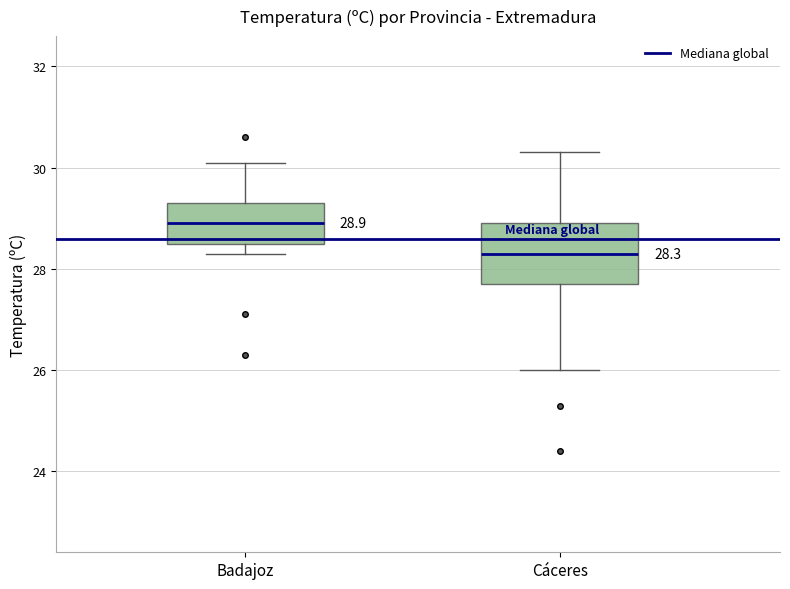

Which box's median line is the highest?

Badajoz